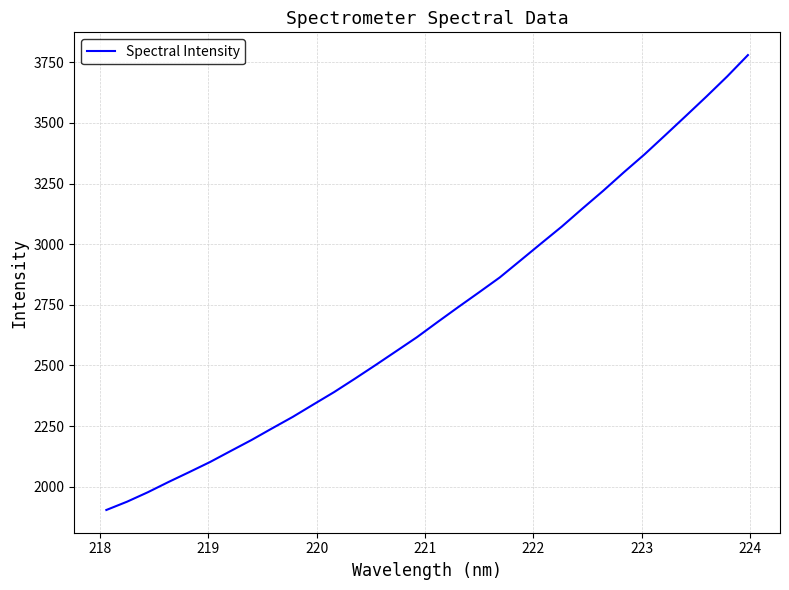

What is the greatest value displayed?

3780.1